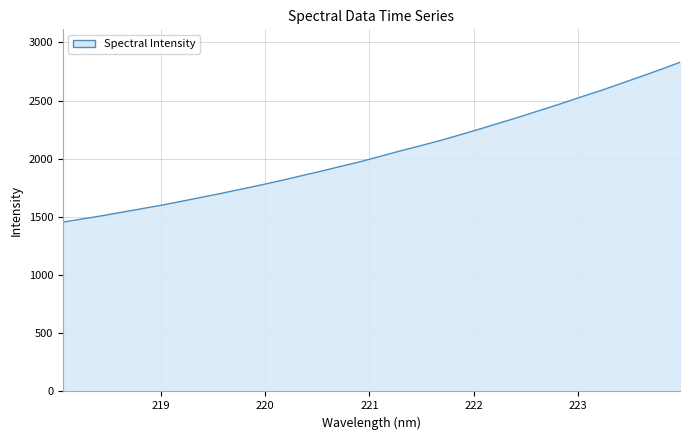

What is the maximum value shown in the chart?

2829.4